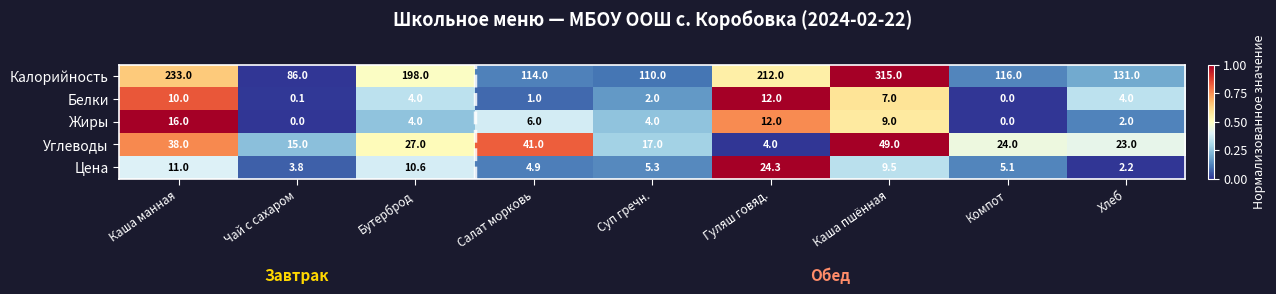

At which category is the sum across all series the highest?

Каша пшённая